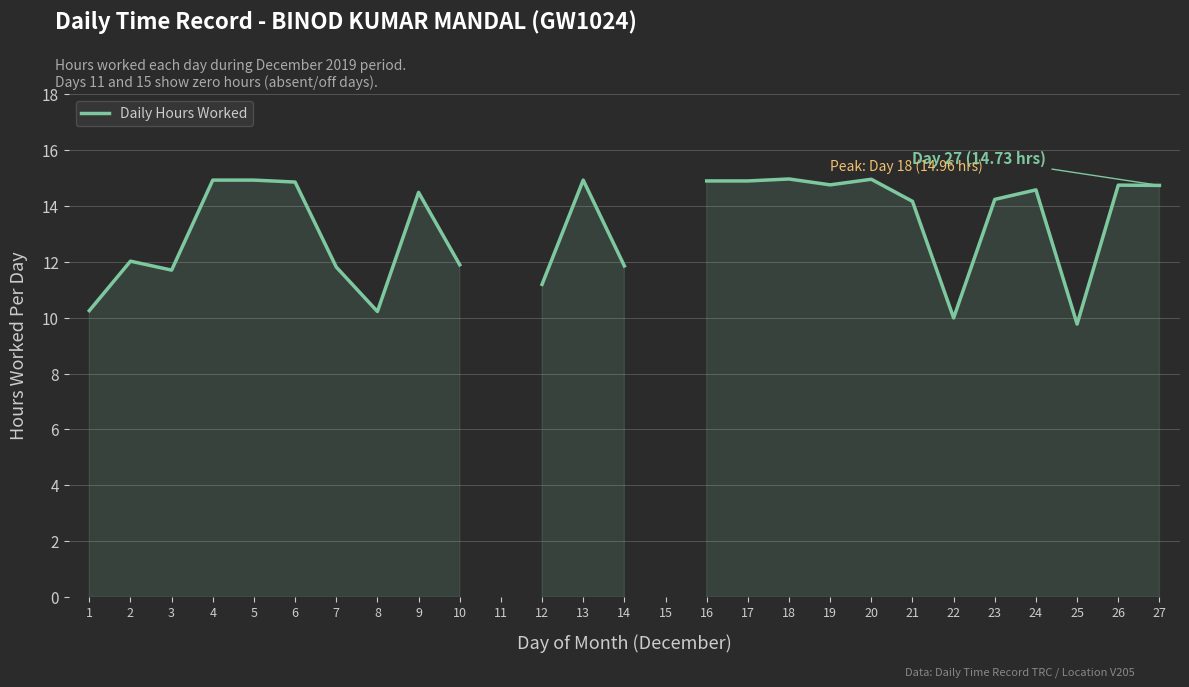

Where is the first local maximum?

2